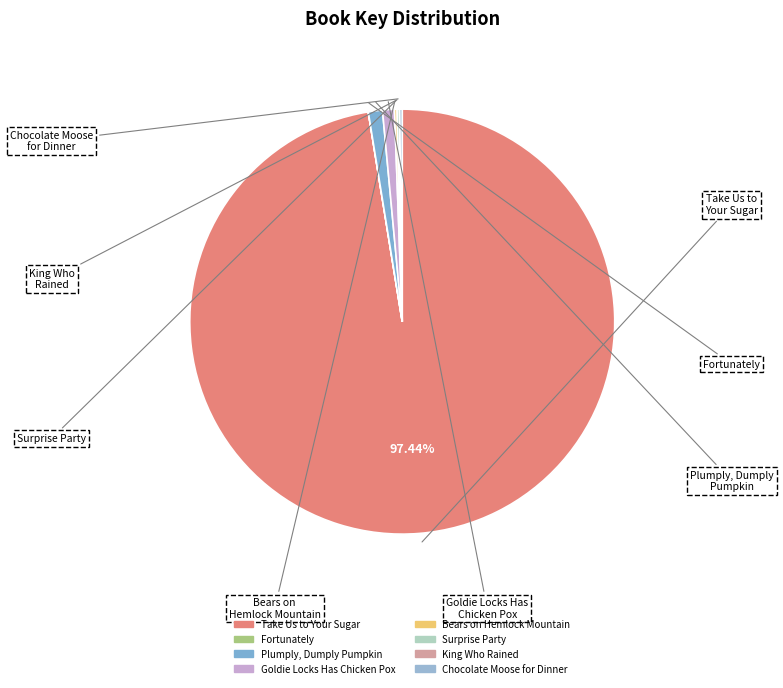

Is it true that Fortunately is 1% of the pie?

False